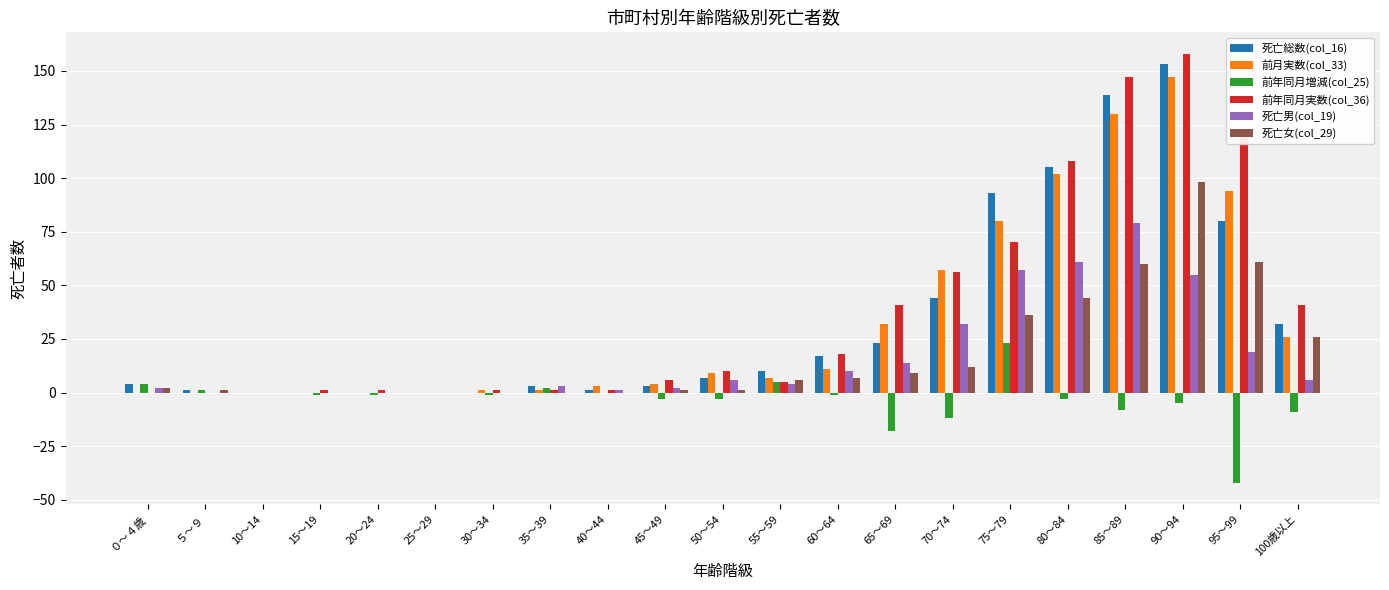

At which label does 前月実数(col_33) first exceed 7?

50～54